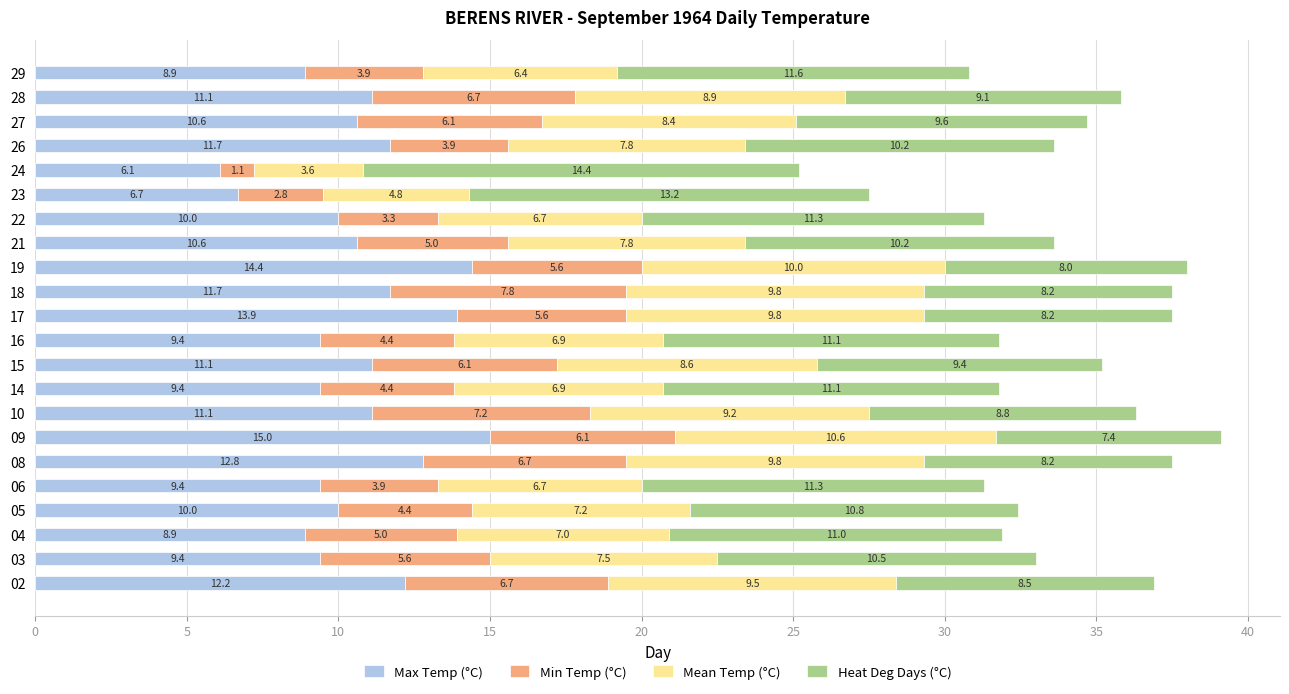

What is the difference between the Max Temp (°C) values at 15 and 05?

1.1